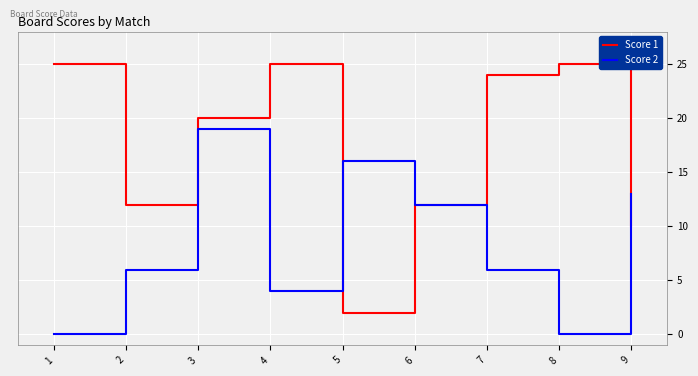

Between 6 and 7, which series saw the biggest shift?

Score 1